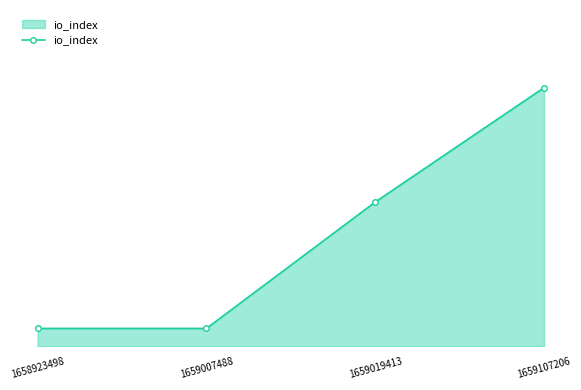

Is this an area chart (filled region under the line)?

Yes